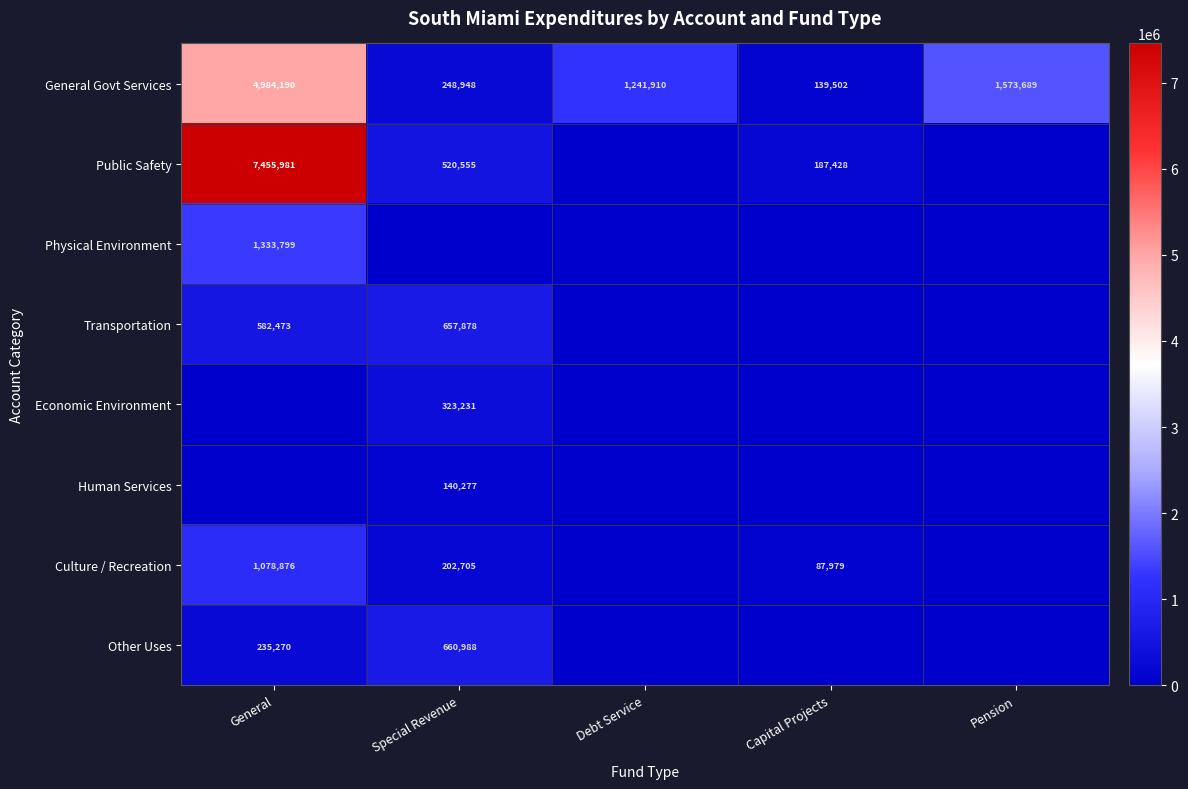

What is the difference between the highest and lowest values at Special Revenue?

660988